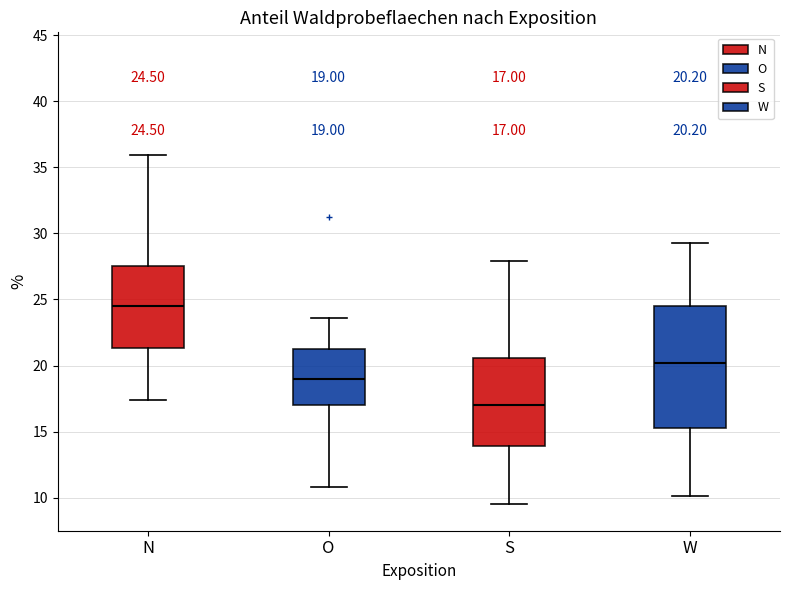

Which box's median line is the highest?

N